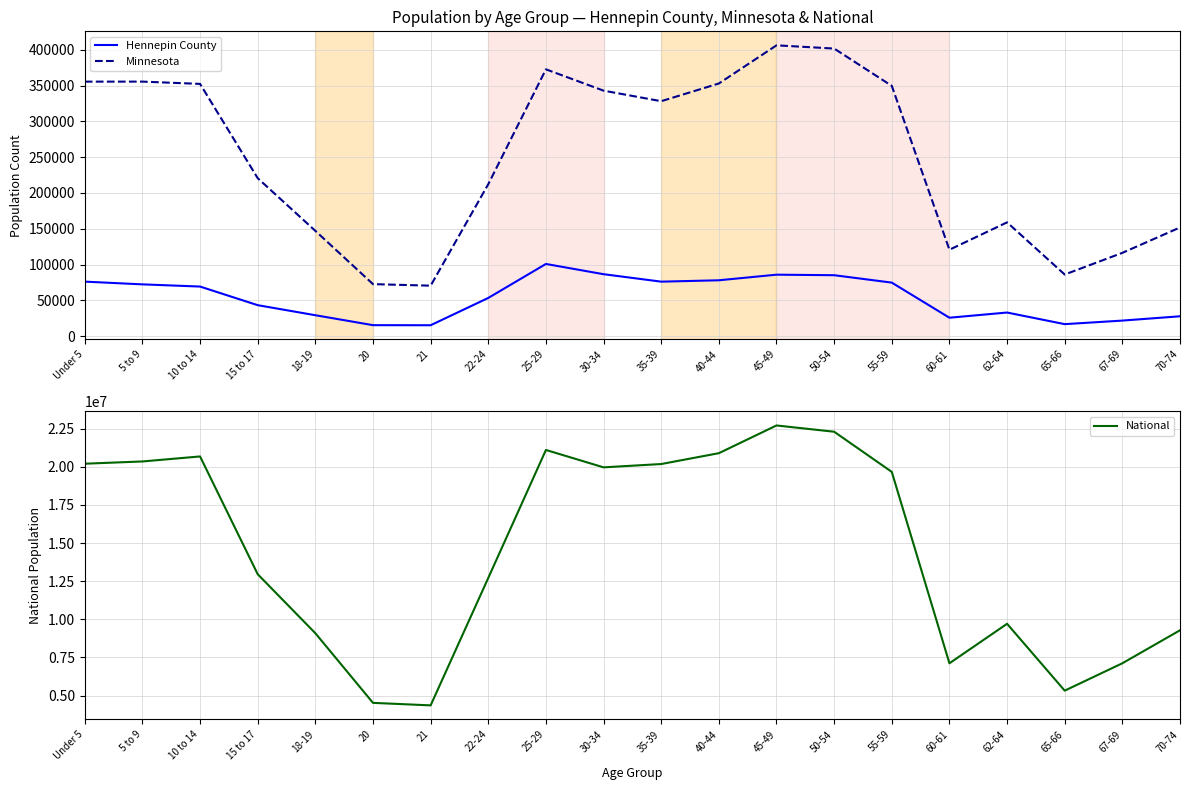

Is the value of National at 50-54 greater than the value of Minnesota at 10 to 14?

Yes